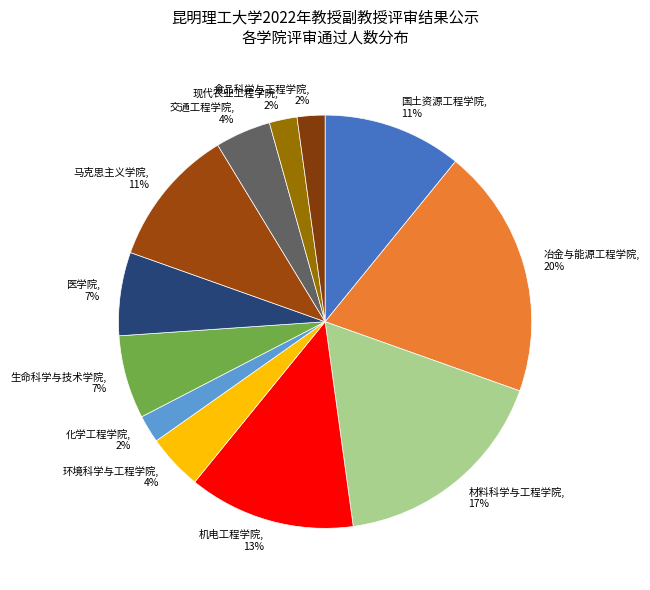

Count the number of slices in the pie.

12